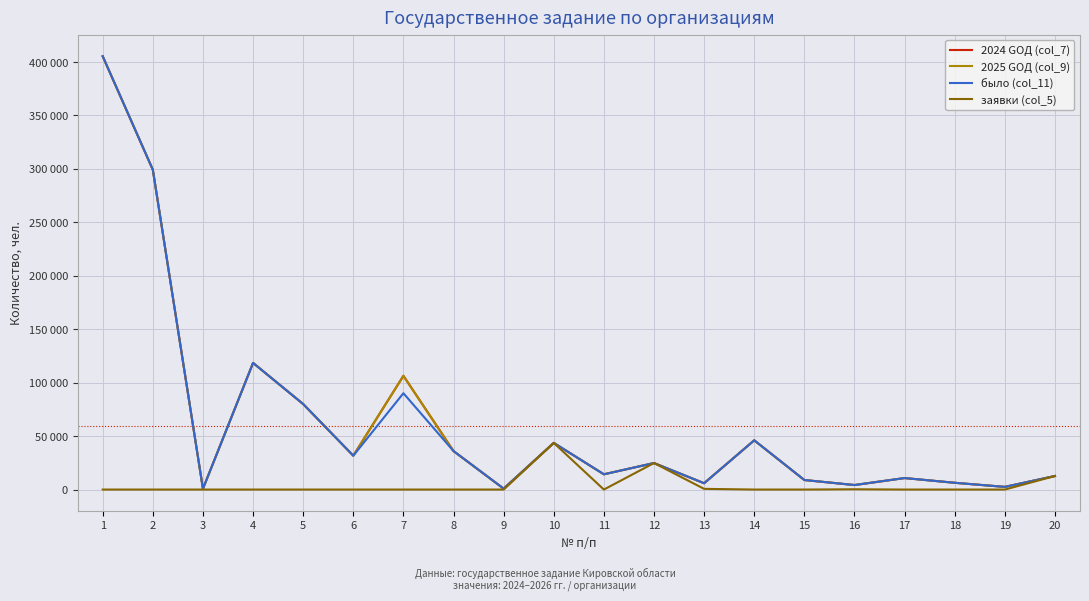

Reading left to right, list all the values displayed in this chart.

2024 GОД (col_7): 405402	299244	756	118500	80000	31680	106425	36000	864	43645	14280	24800	5912	46080	8930	4224	10752	6336	2496	12672
2025 GОД (col_9): 405402	299244	756	118500	80000	31680	106425	36000	864	43645	14280	24800	5912	46080	8930	4224	10752	6336	2496	12672
было (col_11): 405402	299244	756	118476	80000	31680	90125	36000	864	43645	14280	24800	5912	46080	8930	4224	10752	6336	2496	12672
заявки (col_5): 0	0	0	0	0	0	0	0	0	43645	0	24800	657	0	0	255	0	0	0	12672